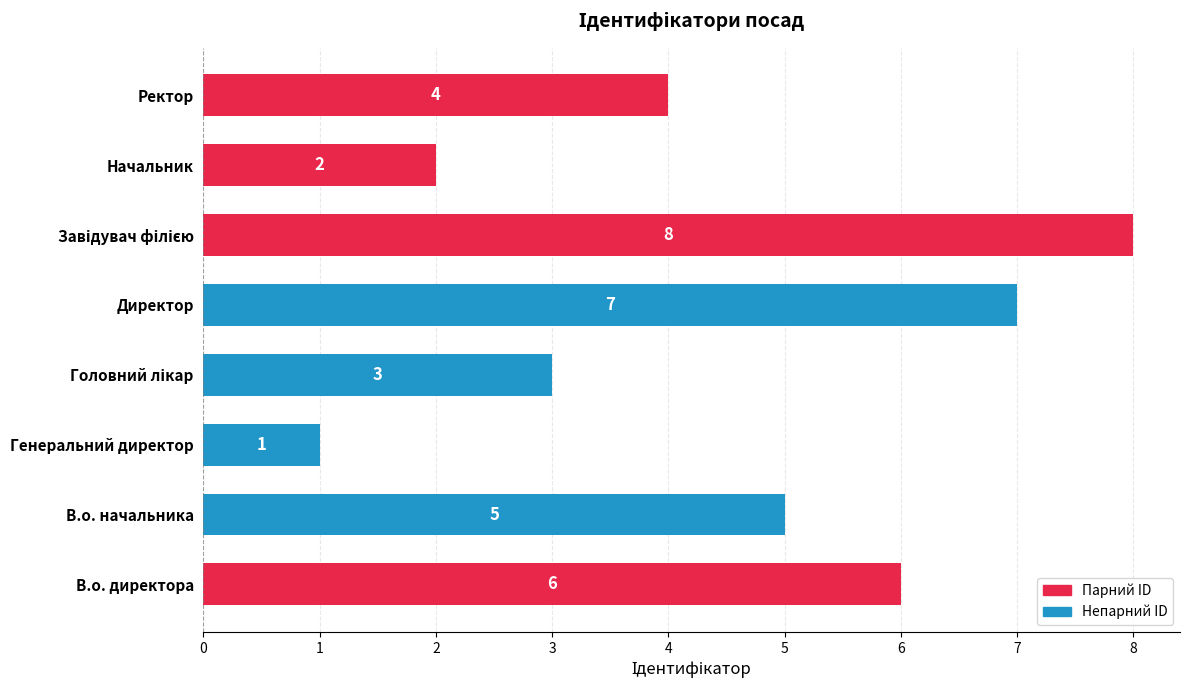

True or false: the data shows 7 at Директор.

True